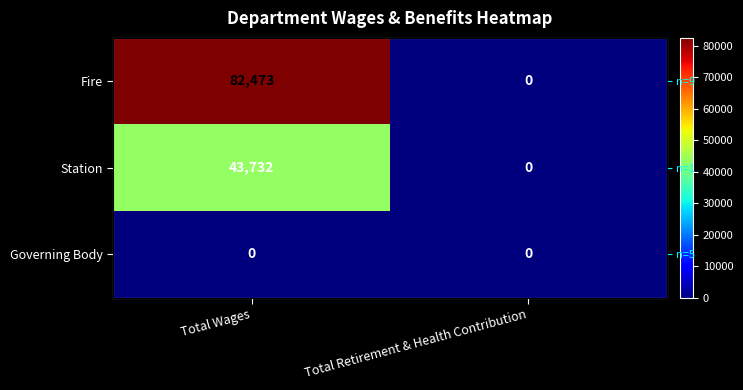

Which has a higher value, Total Wages or Total Retirement & Health Contribution?

Total Wages